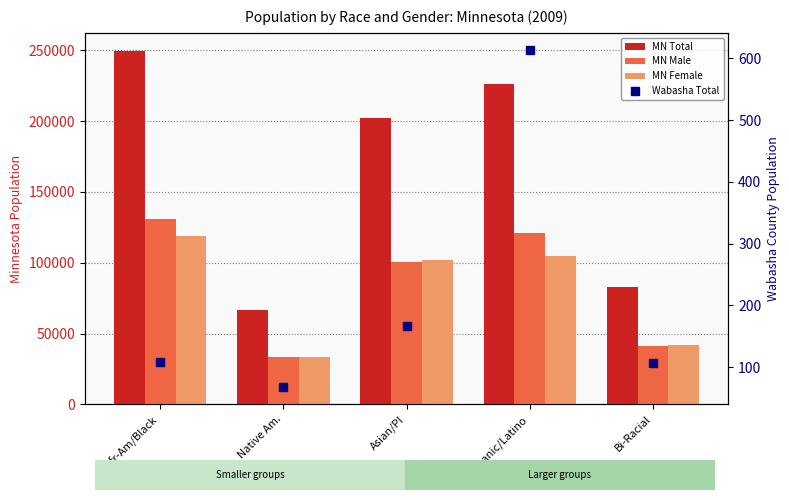

What is the label of the 3rd bar from the right?

Asian/PI